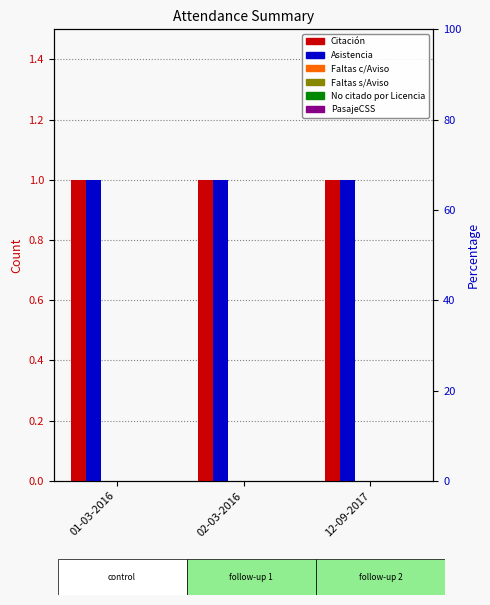

The value of Citación at 02-03-2016 is 0. True or false?

False